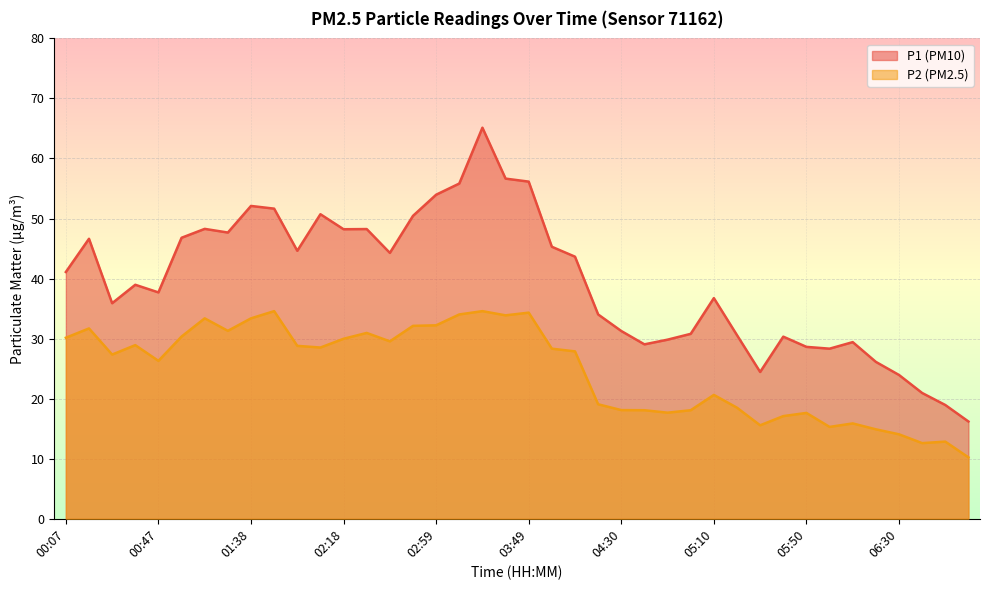

Rank the categories by P1 value from lowest to highest.

07:00, 06:50, 06:40, 06:30, 05:30, 06:20, 06:00, 05:50, 04:40, 06:10, 04:50, 05:40, 05:20, 05:00, 04:30, 04:20, 00:27, 05:10, 00:47, 00:37, 00:07, 04:10, 02:38, 01:58, 03:59, 00:17, 00:57, 01:17, 02:18, 02:28, 01:07, 02:49, 02:08, 01:48, 01:38, 02:59, 03:19, 03:49, 03:39, 03:29